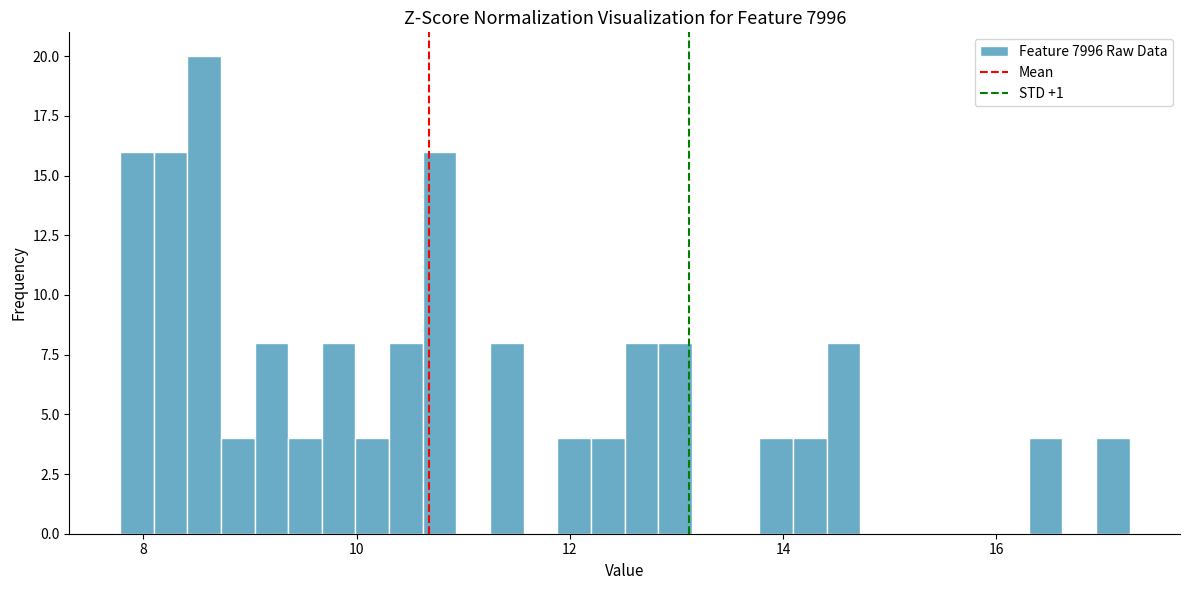

Read against the x-axis, roughly where is the centre of the tallest bar?

8.6